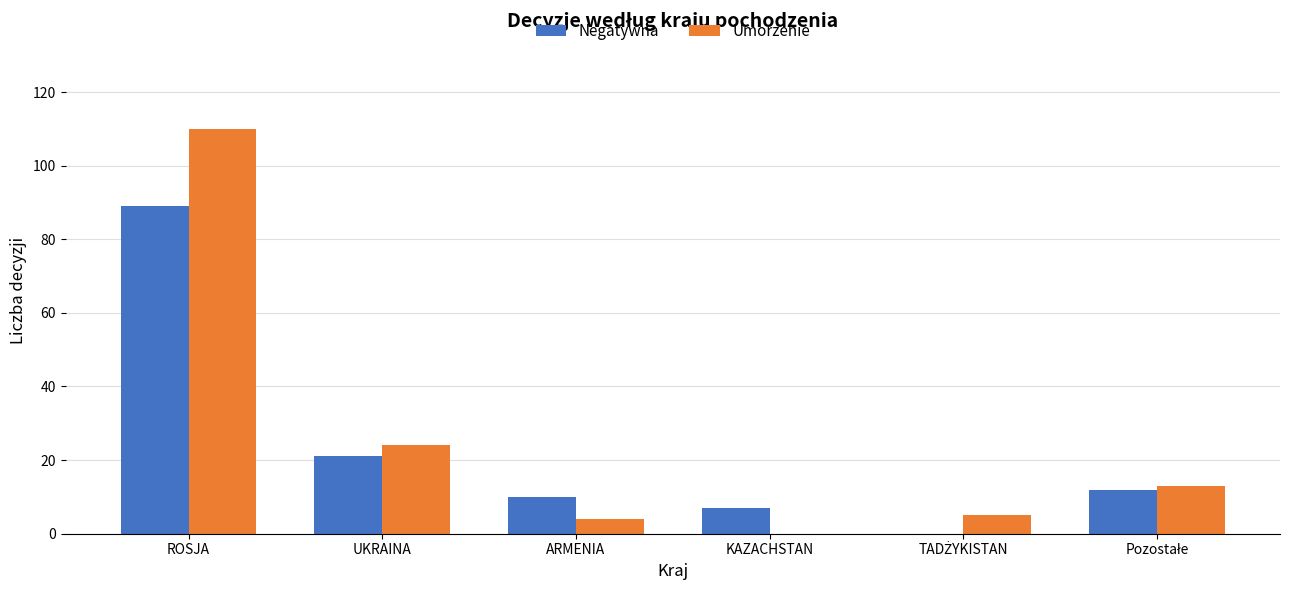

At which label is Negatywna closest to 44?

UKRAINA